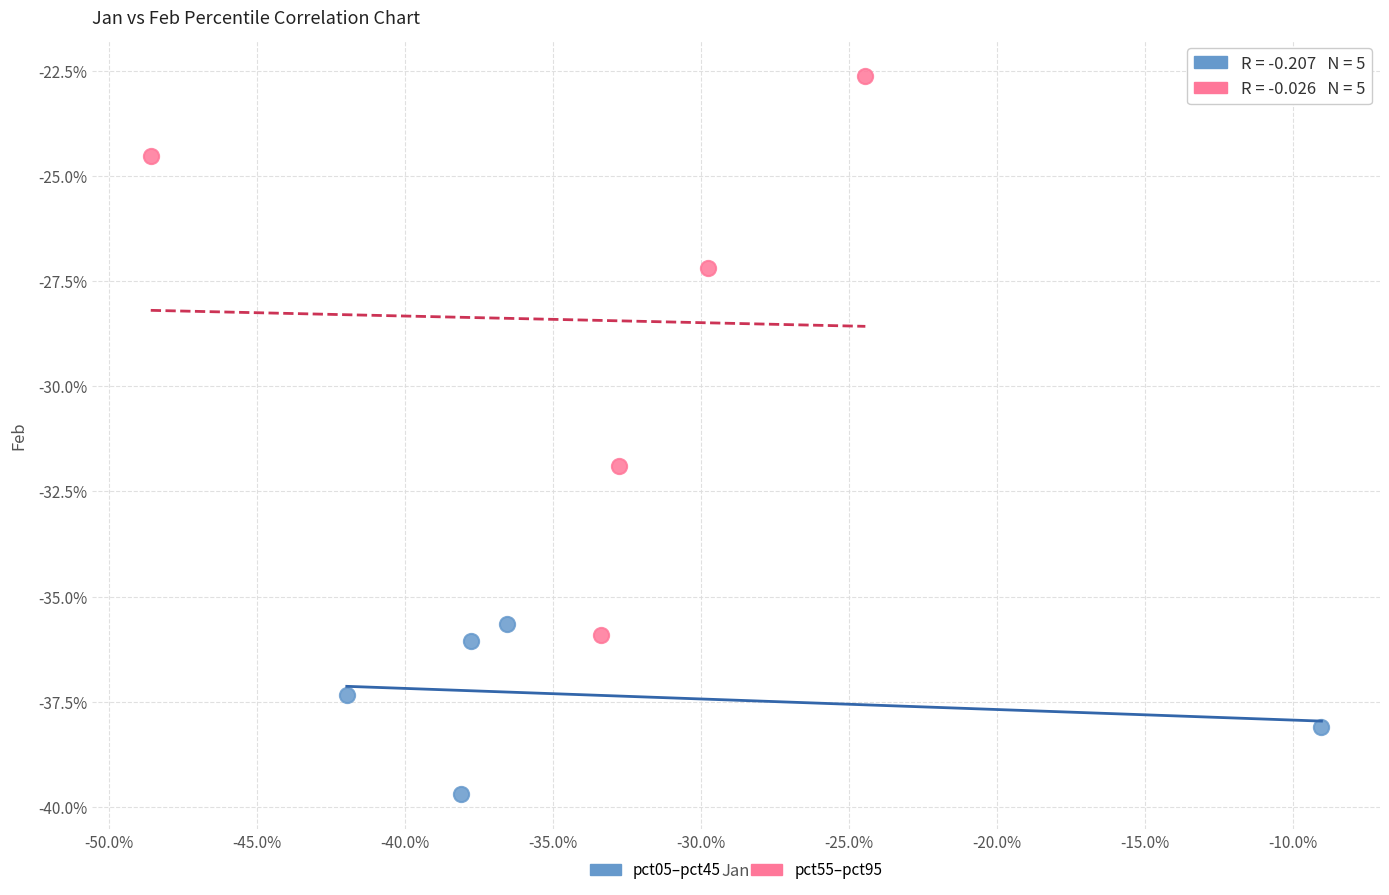

What are all the series names shown in the legend?

pct05–pct45, pct55–pct95